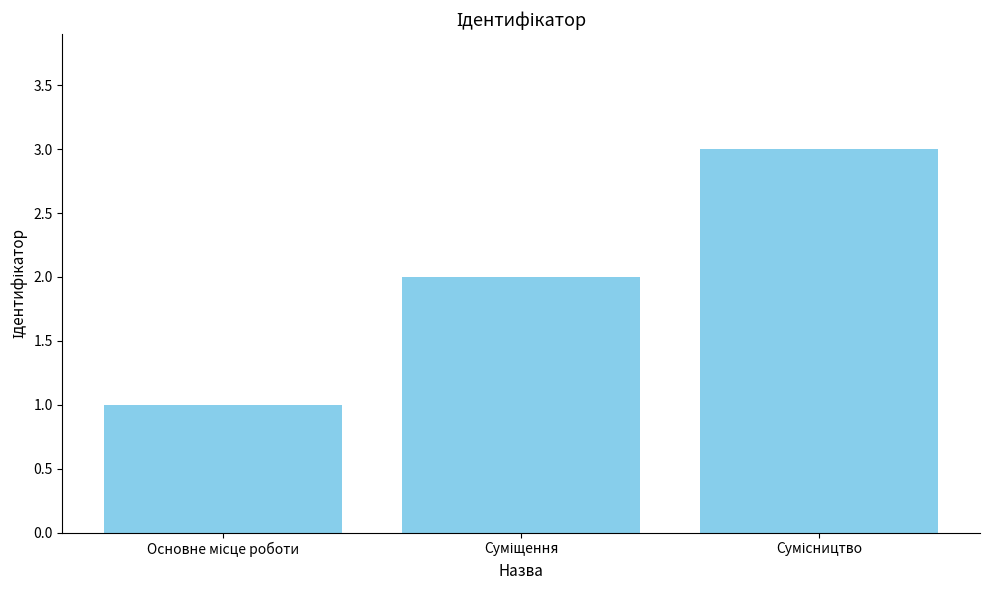

What is the maximum value shown in the chart?

3